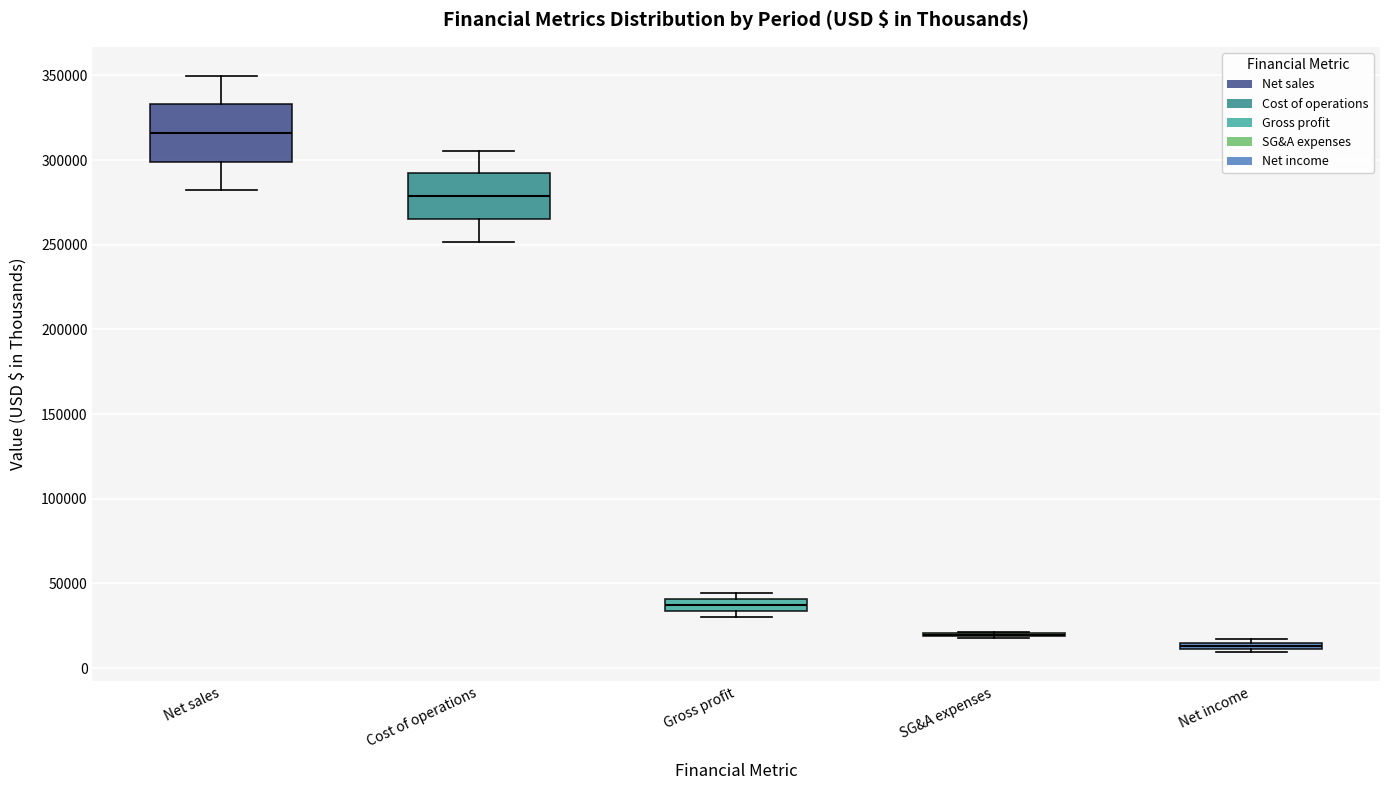

Where does the median line of the box for Net sales sit on the y-axis? The values are not printed on the chart, so give them approximately, as read against the axis.

315000